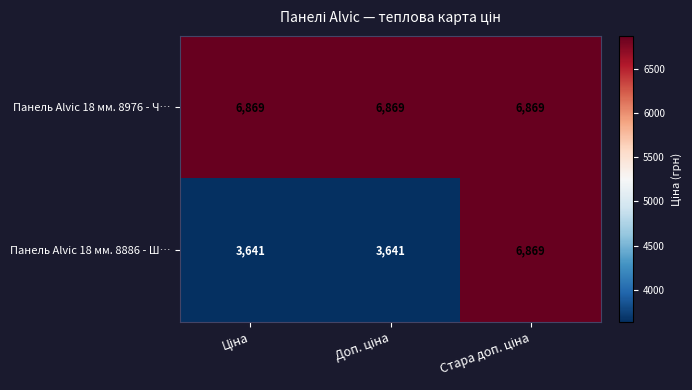

What is the sum of all Панель Alvic 18 мм. 8886 - Ш… values?

14151